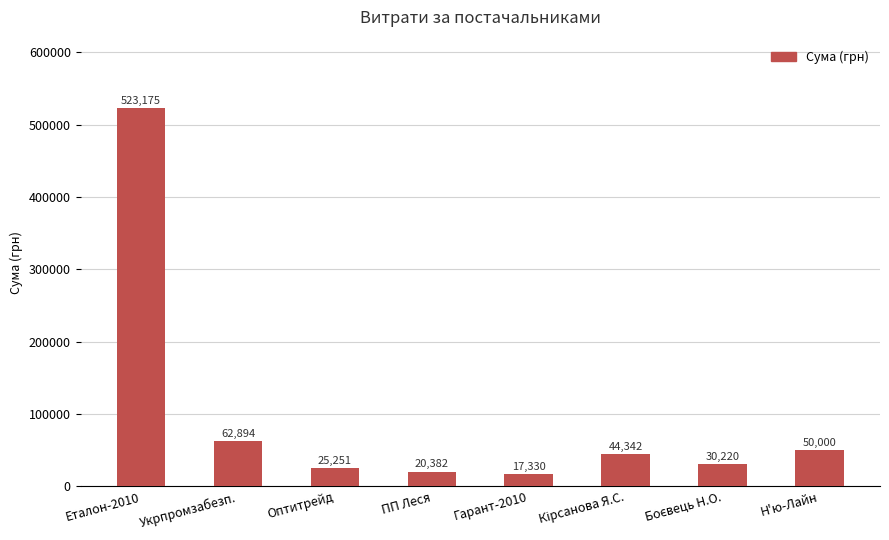

The value at Еталон-2010 is 523174.8. True or false?

True